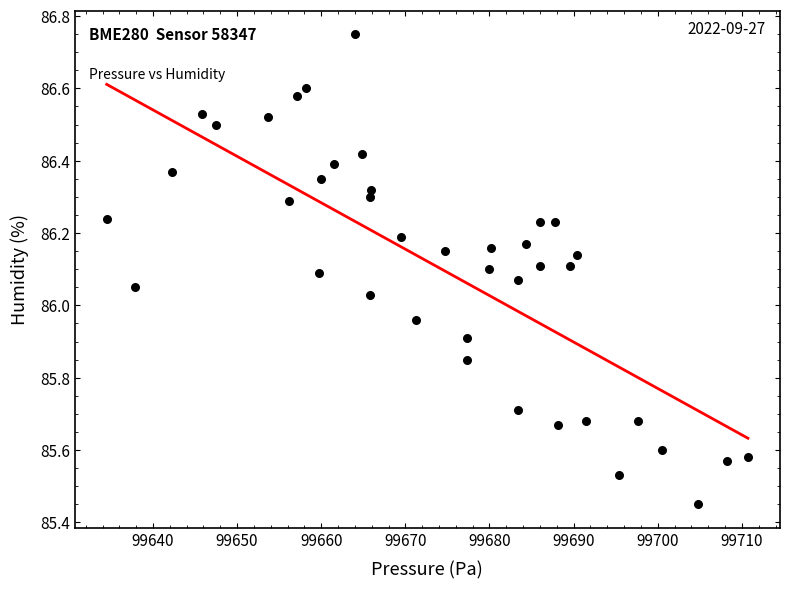

What is the range of X values (max minus min)?

76.2